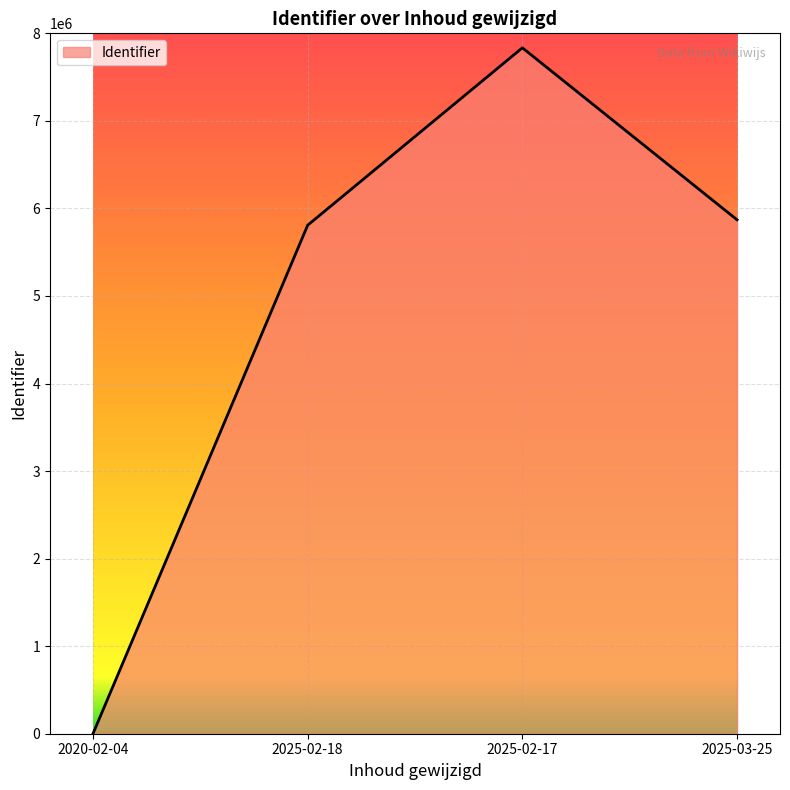

Reading right to left, what are all the values shown in this chart?

5870161	7834500	5808121	0